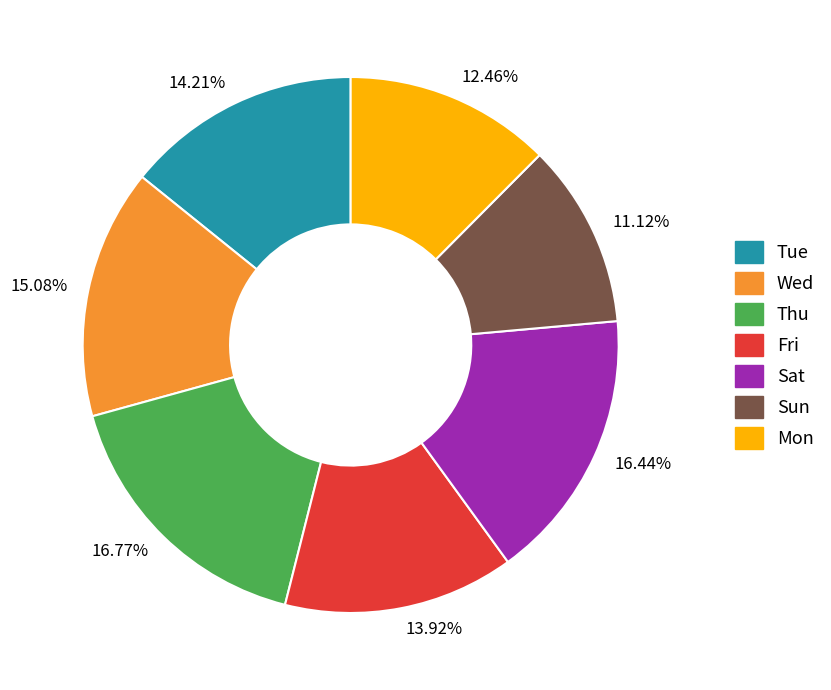

Is the sum of 14.21% and 15.08% greater than half?

No